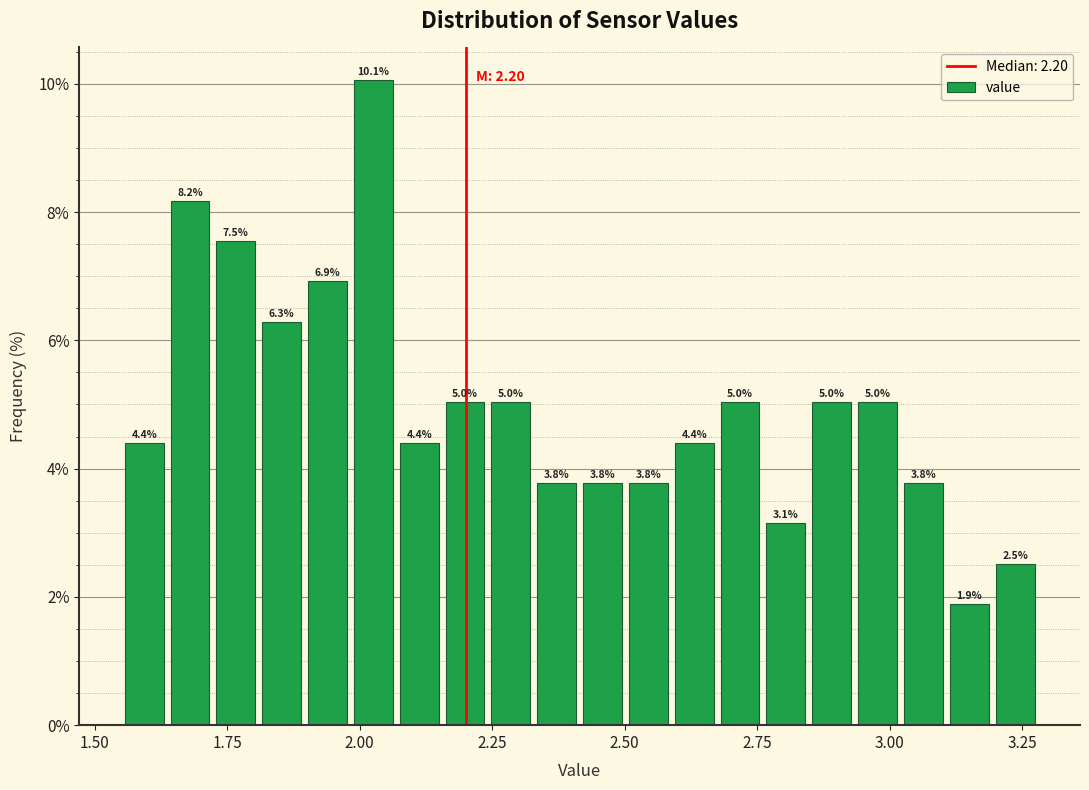

Around what value on the x-axis is the tallest bar? Give the approximate position of its centre, as read against the axis.

2.05